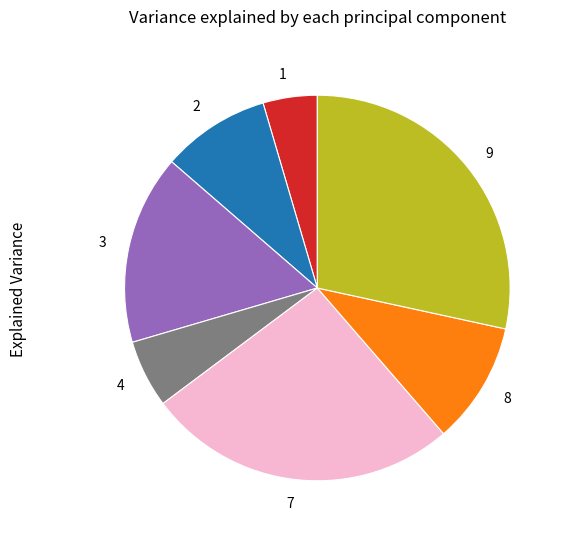

Rank the categories by value from highest to lowest.

9, 7, 3, 8, 2, 4, 1